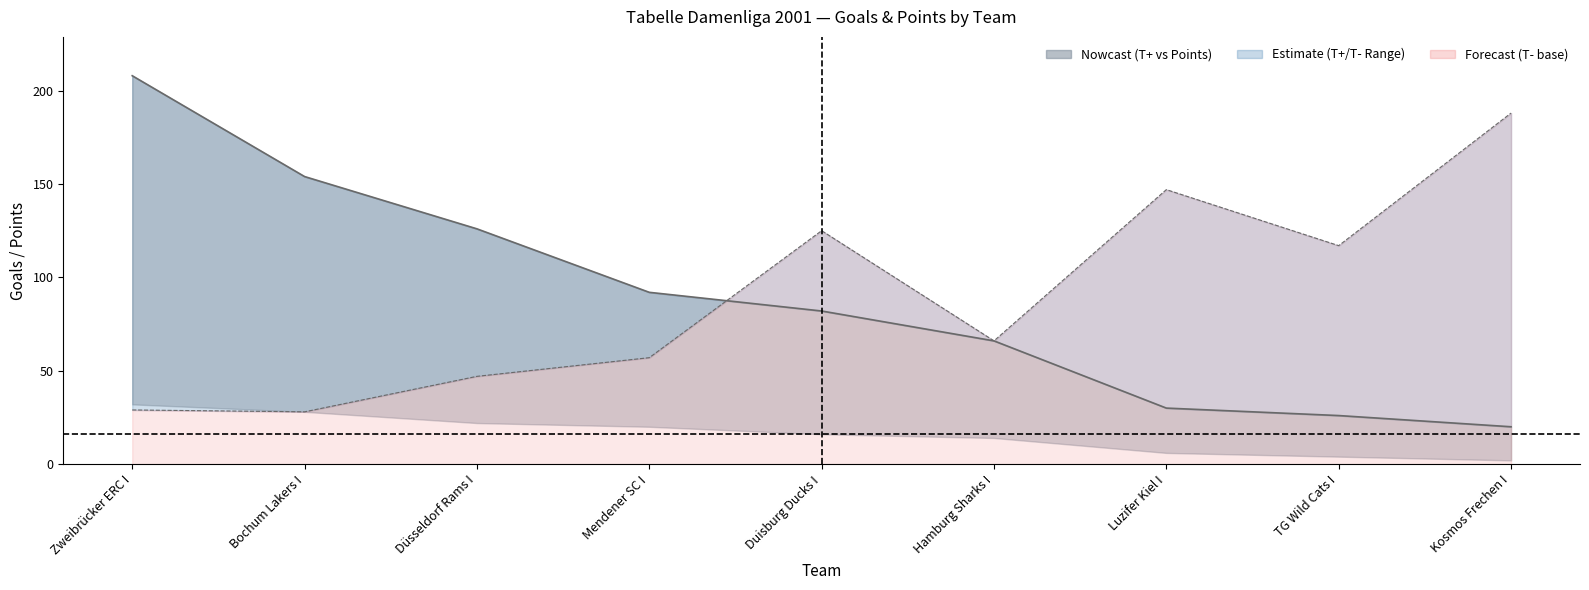

Where does the T+ series first go above 82?

Zweibrücker ERC I